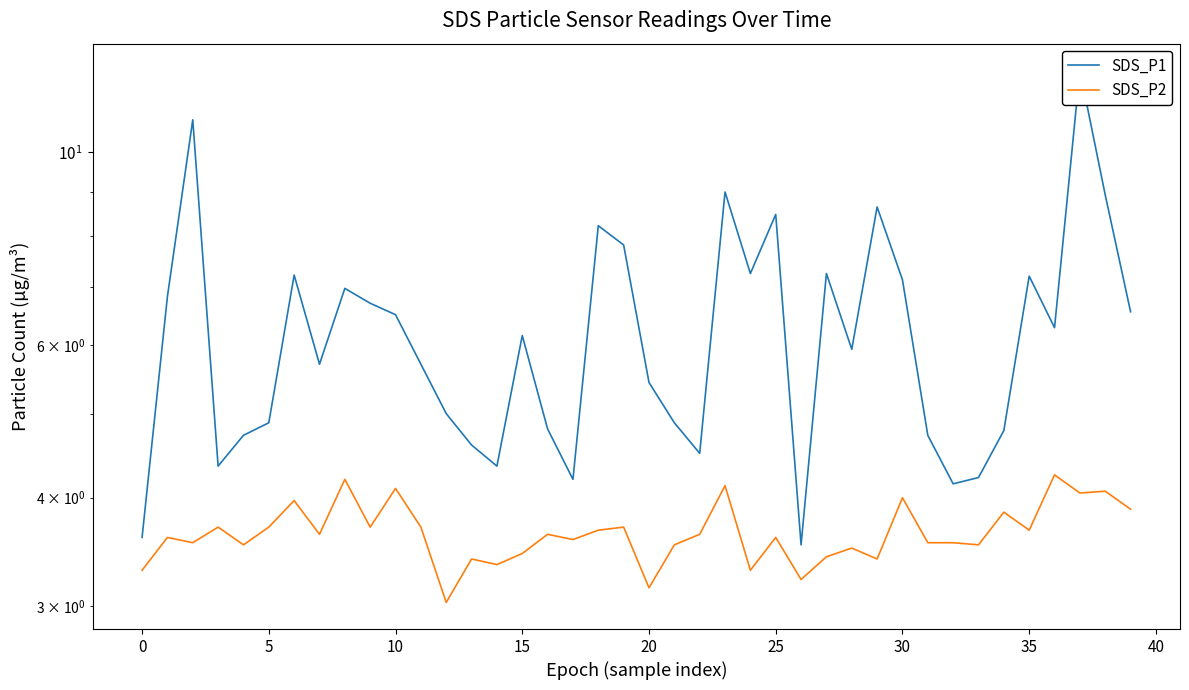

What are all the series names shown in the legend?

SDS_P1, SDS_P2